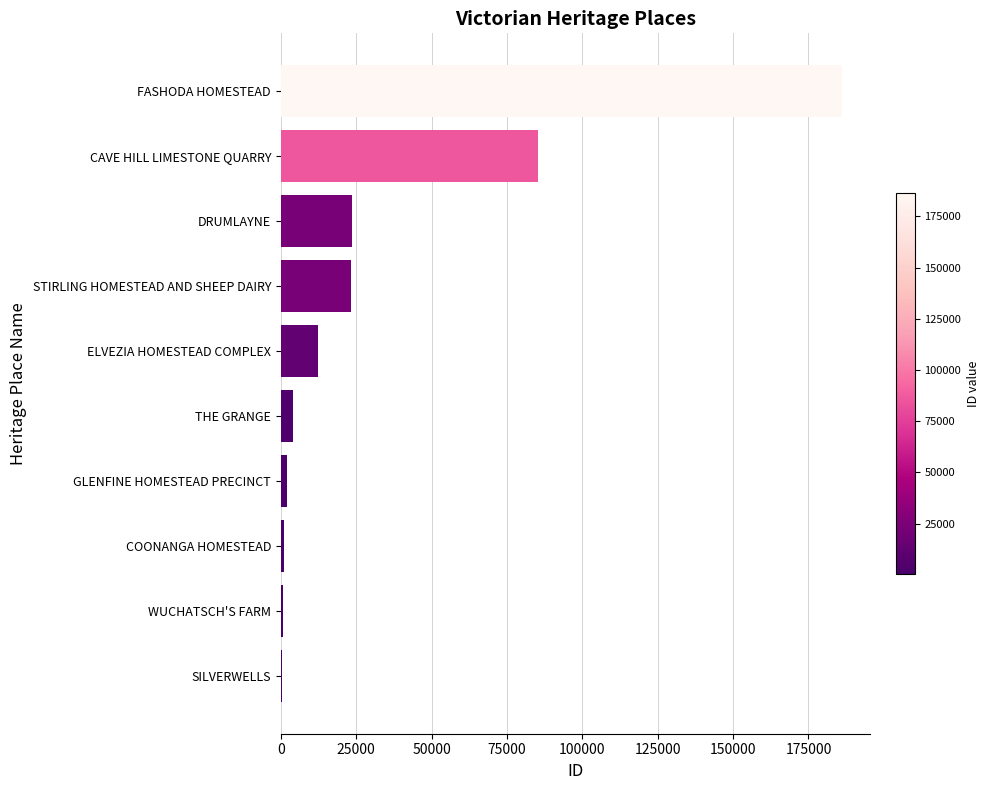

What is the maximum value shown in the chart?

186243